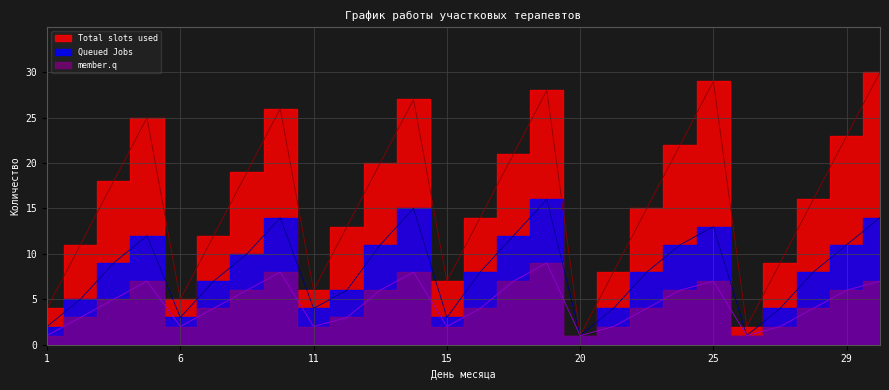

What is the difference between the maximum and second lowest values in the Queued Jobs series?

15